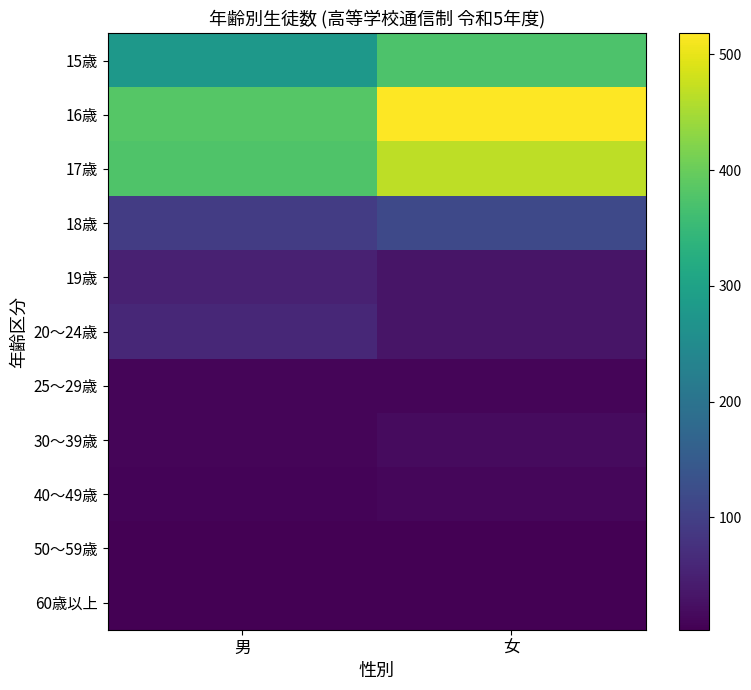

Which series has the largest range (max minus min)?

16歳